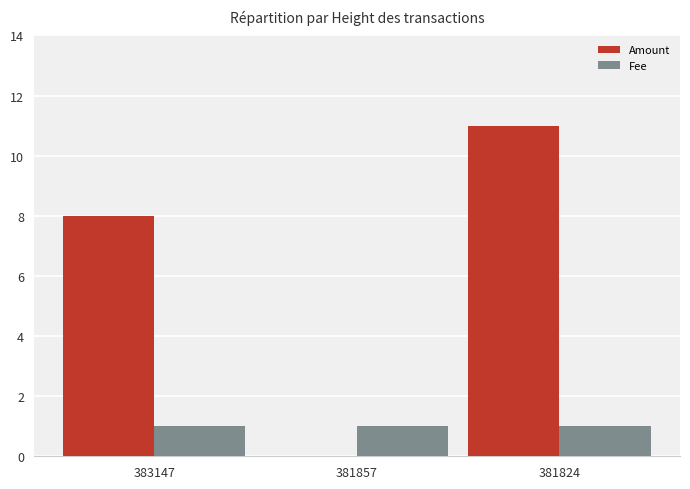

How many groups of bars are there?

3